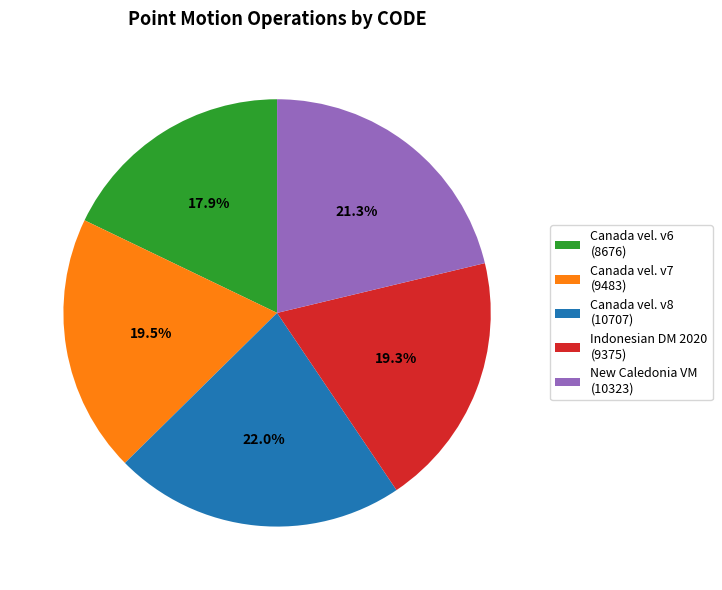

Approximately how many times larger is the value at Canada vel. v7 (9483) compared to Indonesian DM 2020 (9375)?

1.0